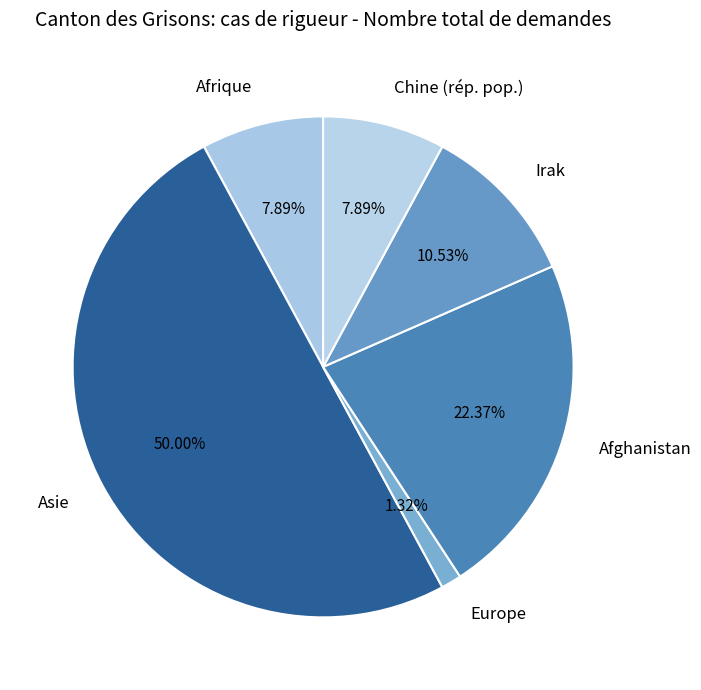

To the nearest percent, what is the average slice percentage?

17%